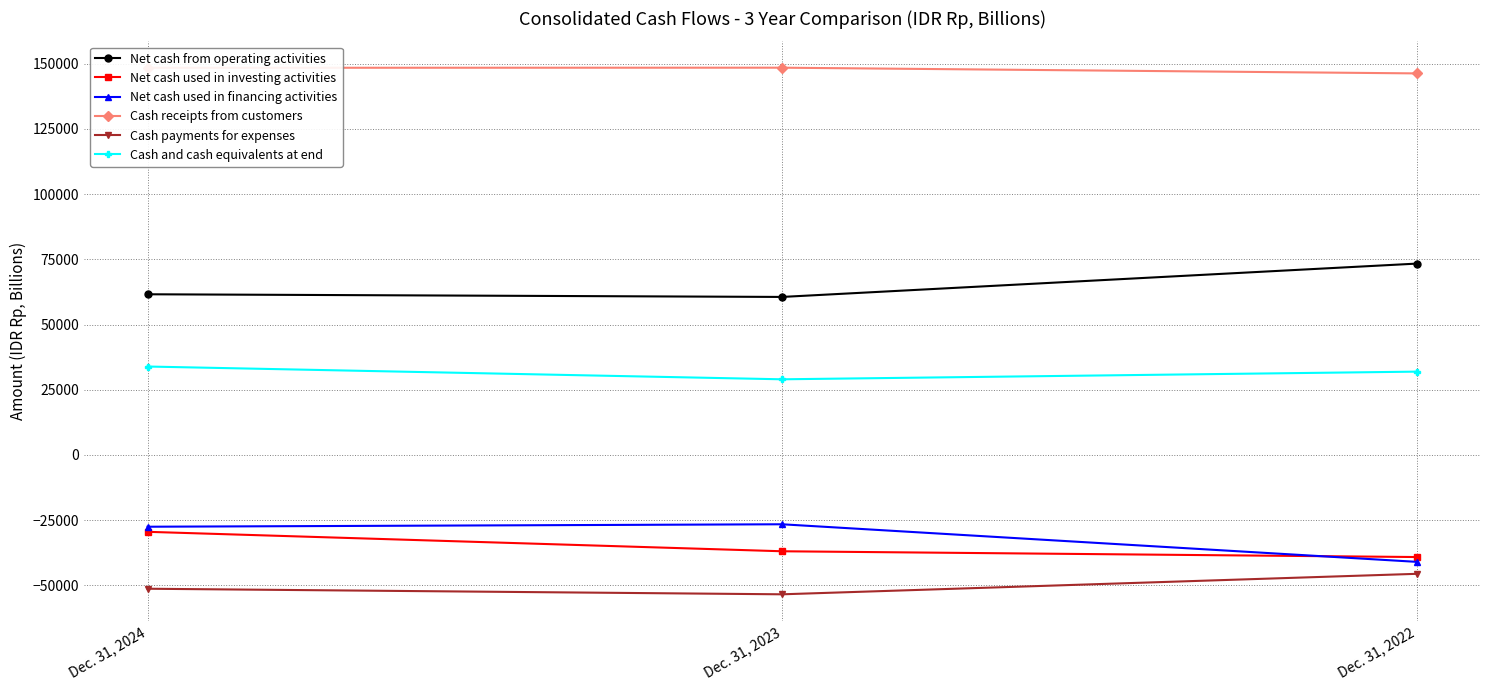

The Cash and cash equivalents at end series shows 31947 at Dec. 31, 2022. True or false?

True